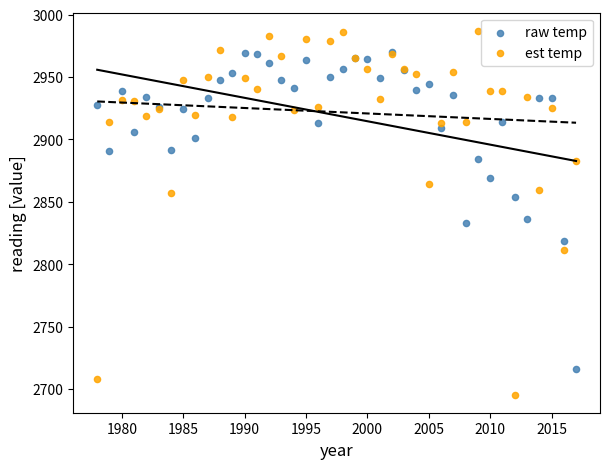

What are all the series names shown in the legend?

raw temp, est temp